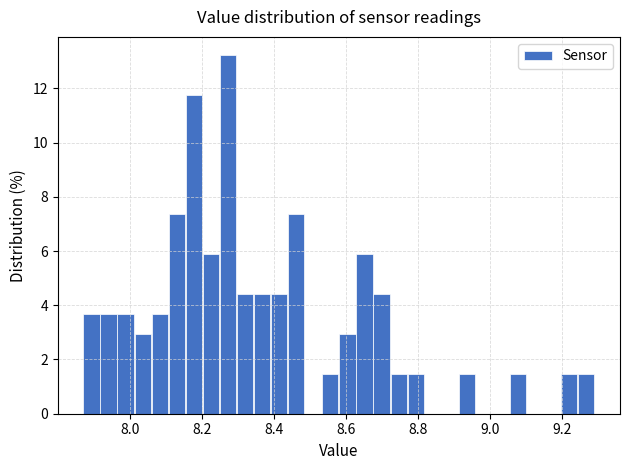

Read against the x-axis, roughly where is the centre of the tallest bar?

8.28